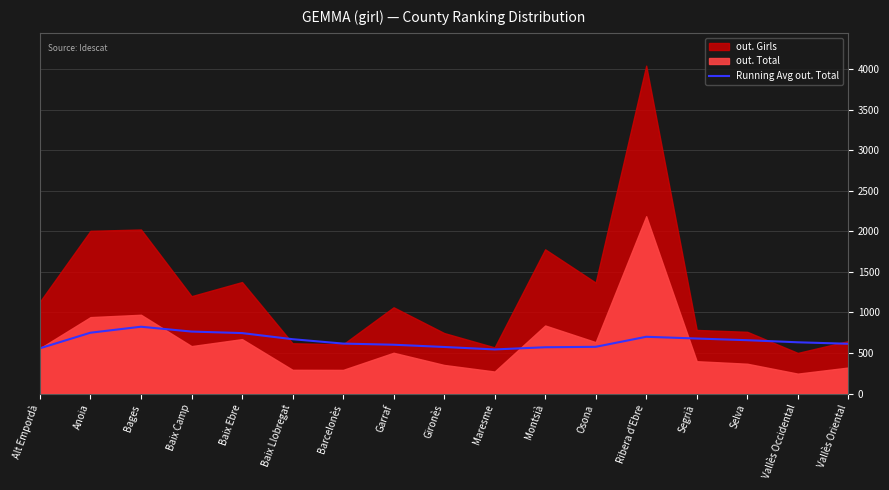

What value does the data have at Montsià?

571.8